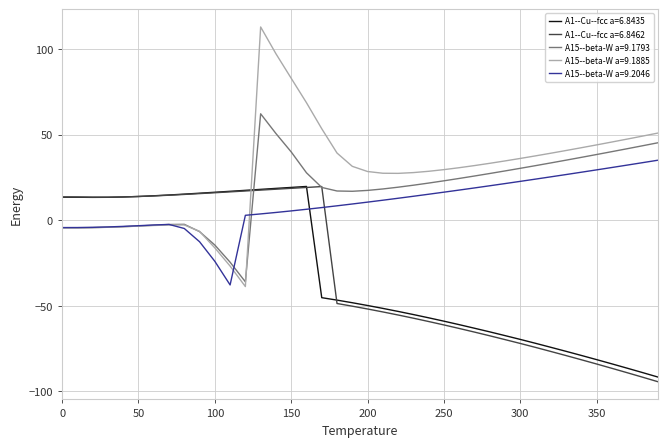

What is the smallest value displayed?

-94.3